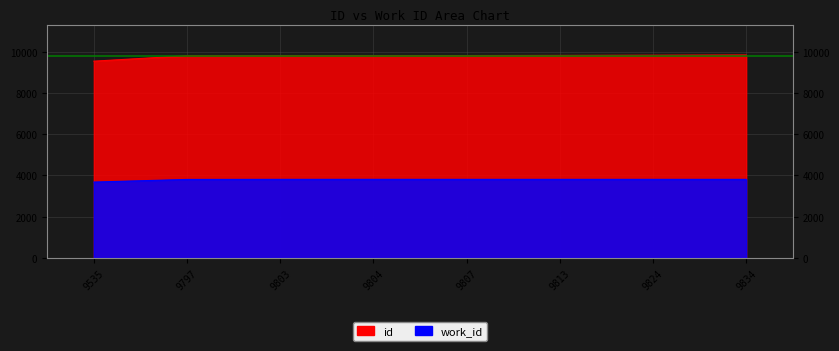

Reading left to right, extract all data points from this chart.

work_id: 3675	3802	3806	3807	3806	3806	3806	3806
id: 9535	9797	9803	9804	9807	9813	9824	9834